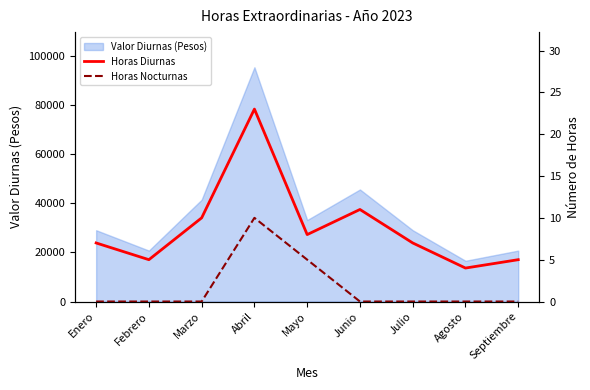

Rank the categories by Horas Nocturnas value from lowest to highest.

Enero, Febrero, Marzo, Junio, Julio, Agosto, Septiembre, Mayo, Abril